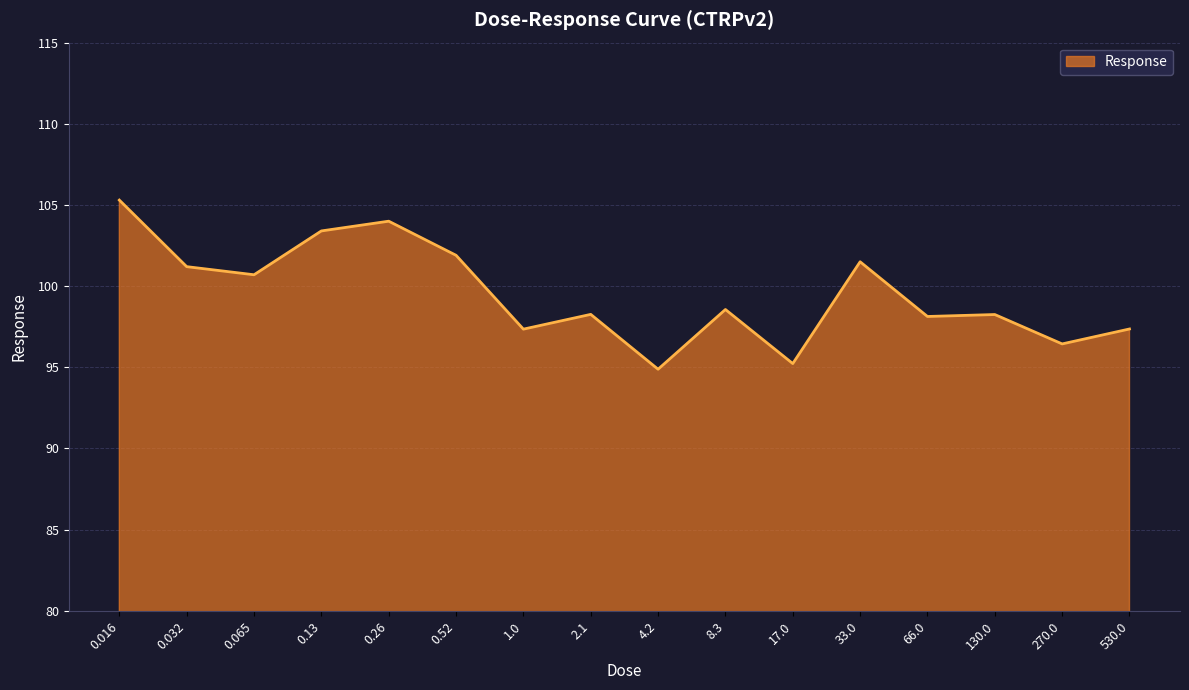

What is the difference between the values at 66.0 and 0.065?

2.6